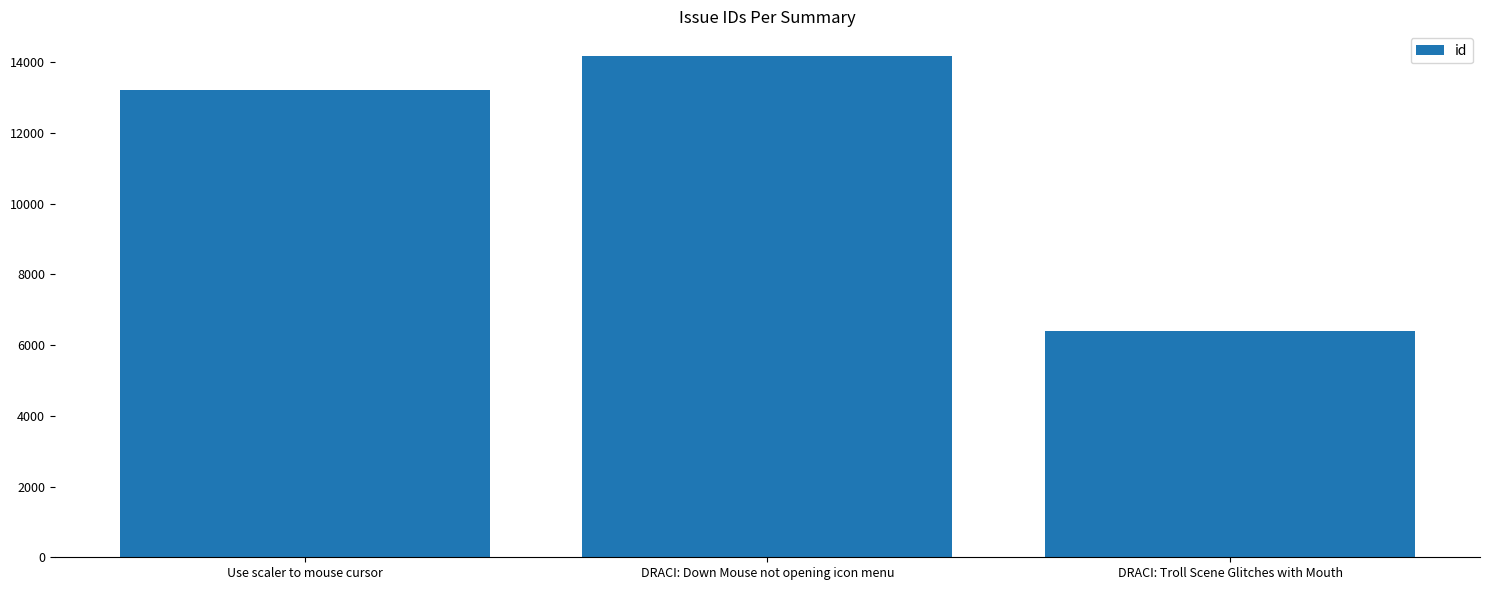

Count the values in the range 6403 to 14169.

3